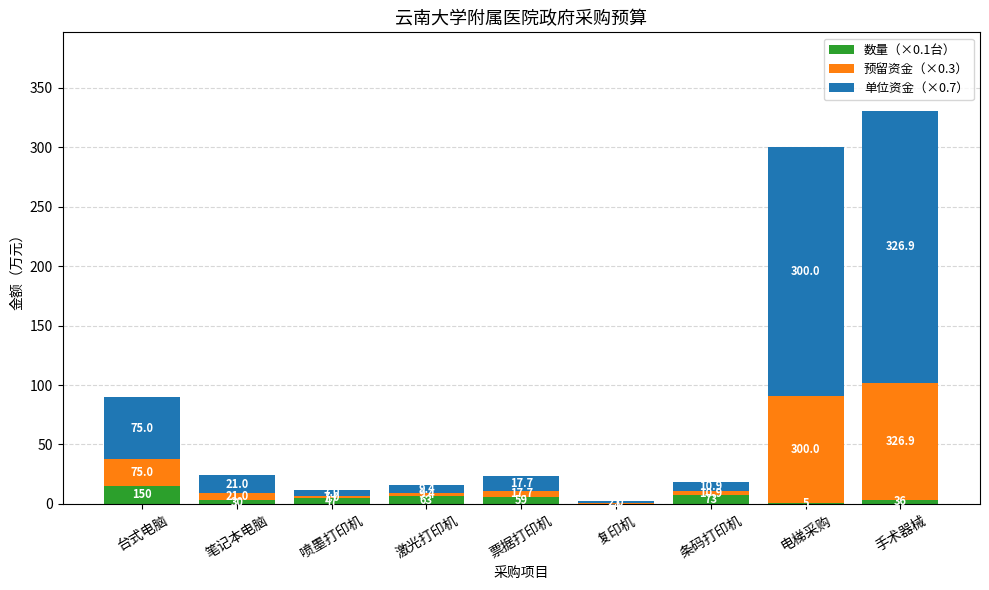

What is the total value across all series at 激光打印机?

15.8